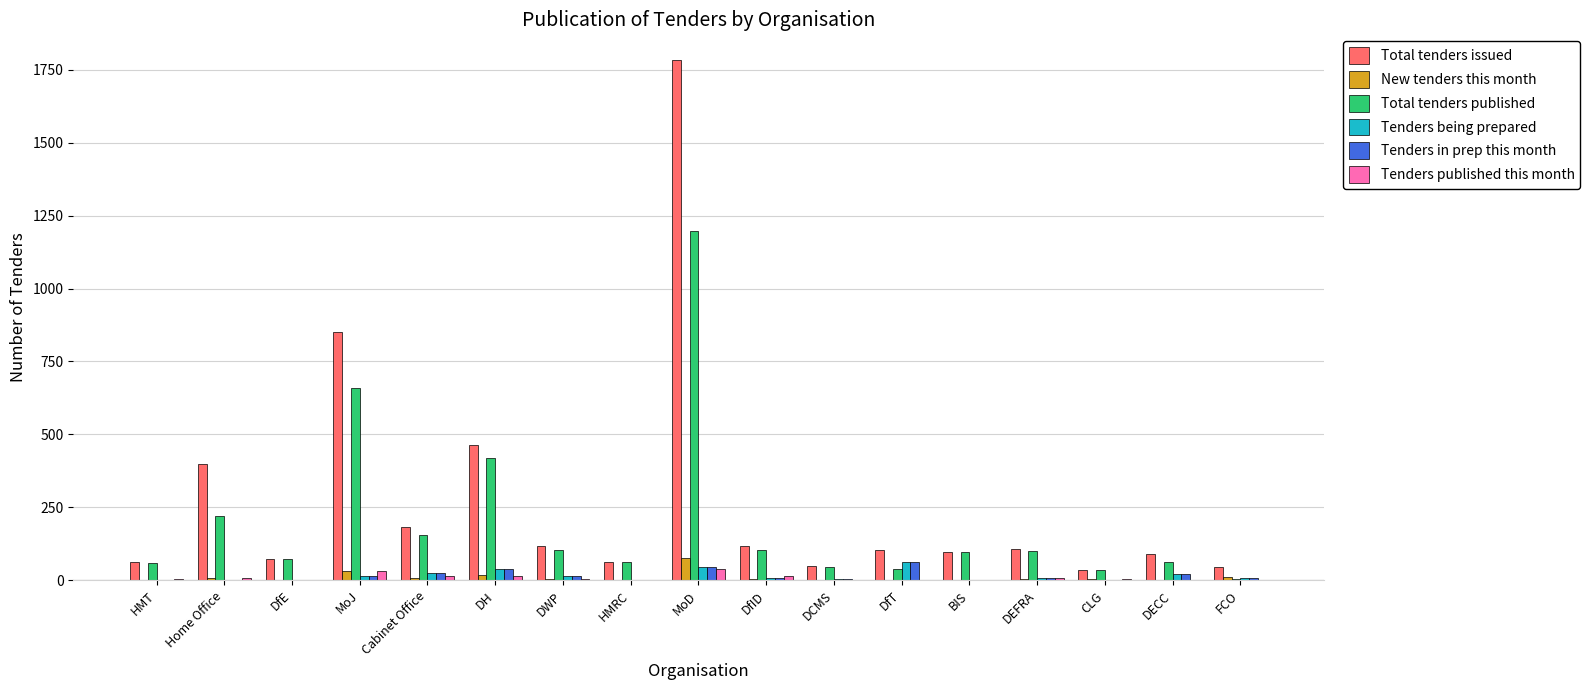

Which series has the widest spread of values?

Total tenders issued